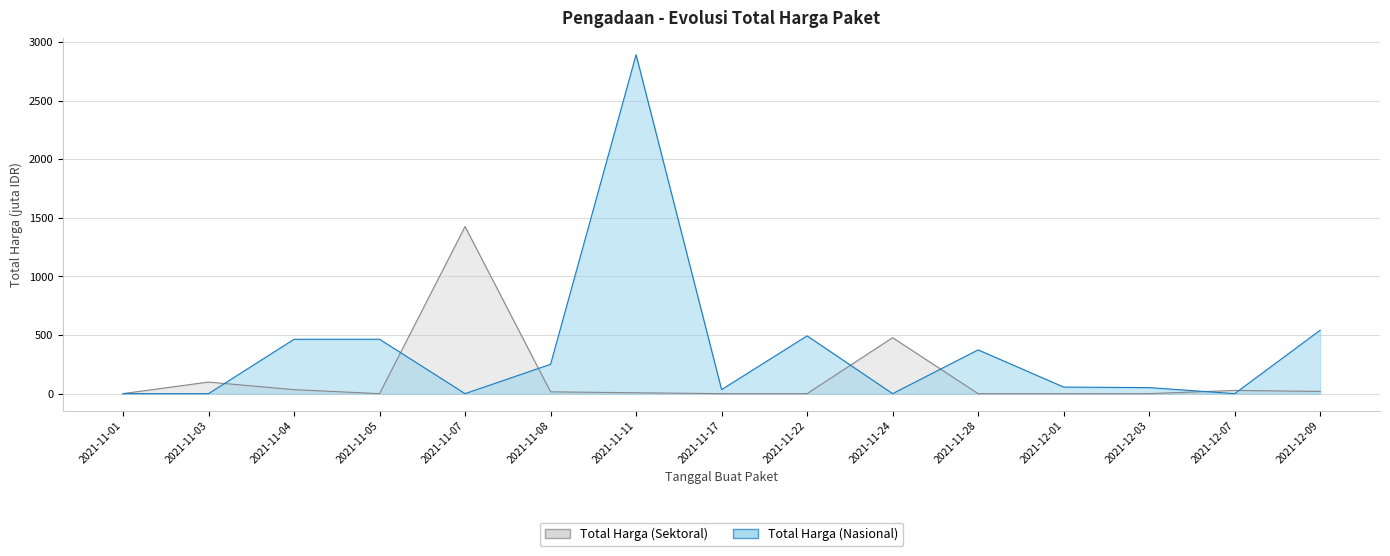

List the series in order of their overall mean, highest first.

Total Harga (Nasional), Total Harga (Sektoral)